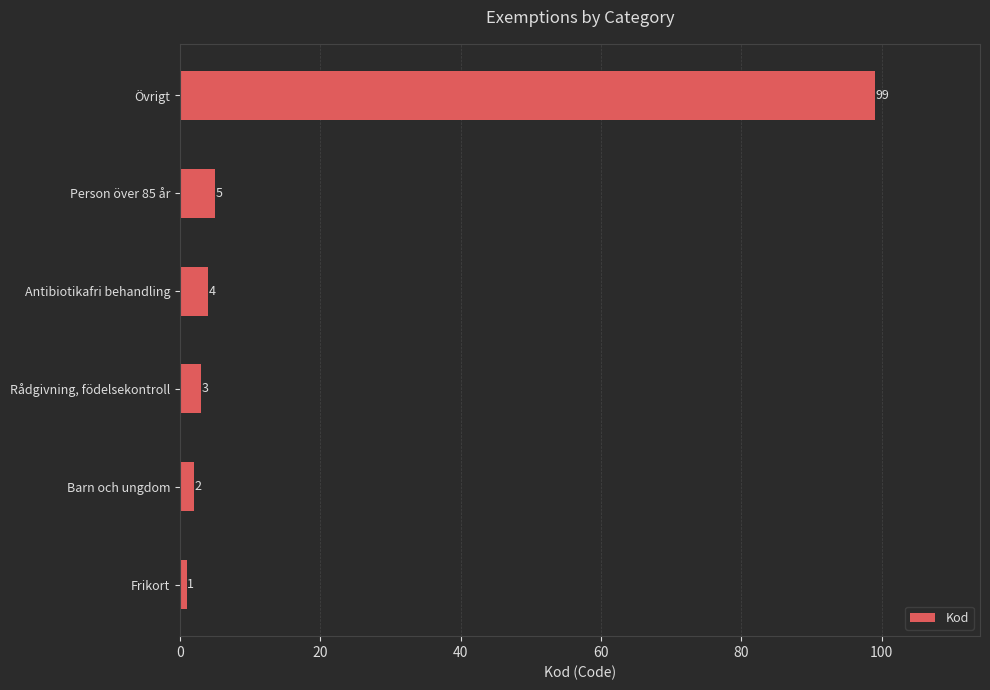

What is the difference between the values at Antibiotikafri behandling and Frikort?

3